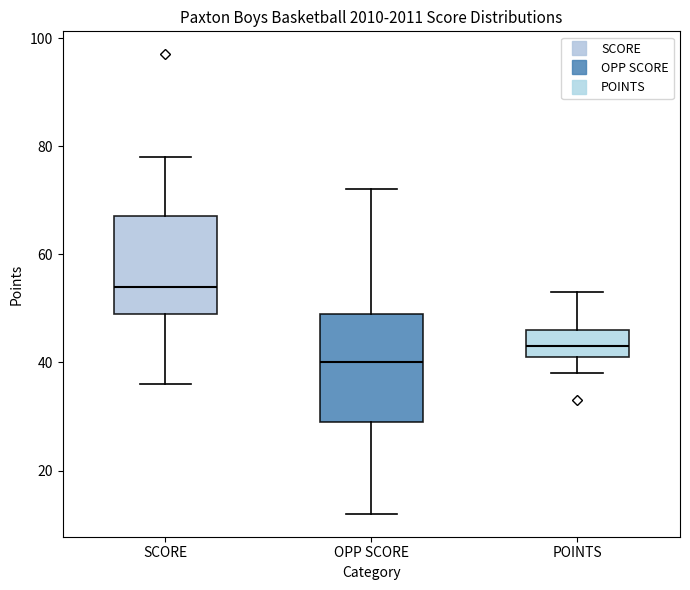

Which box has the highest median line?

SCORE